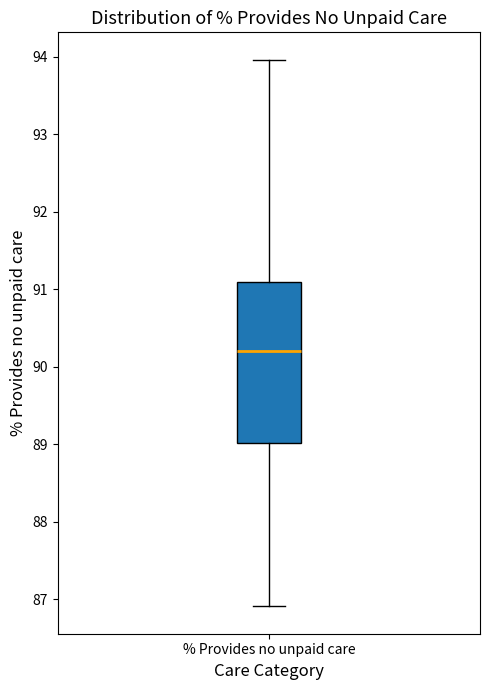

Read this box plot against the y-axis: the position of the median line, the range covered by the box, and the ends of both whiskers. The values are not printed on the chart, so give them approximately, as read against the axis.

median 90.2, box 89.0 to 91.1, whiskers 86.9 to 94.0